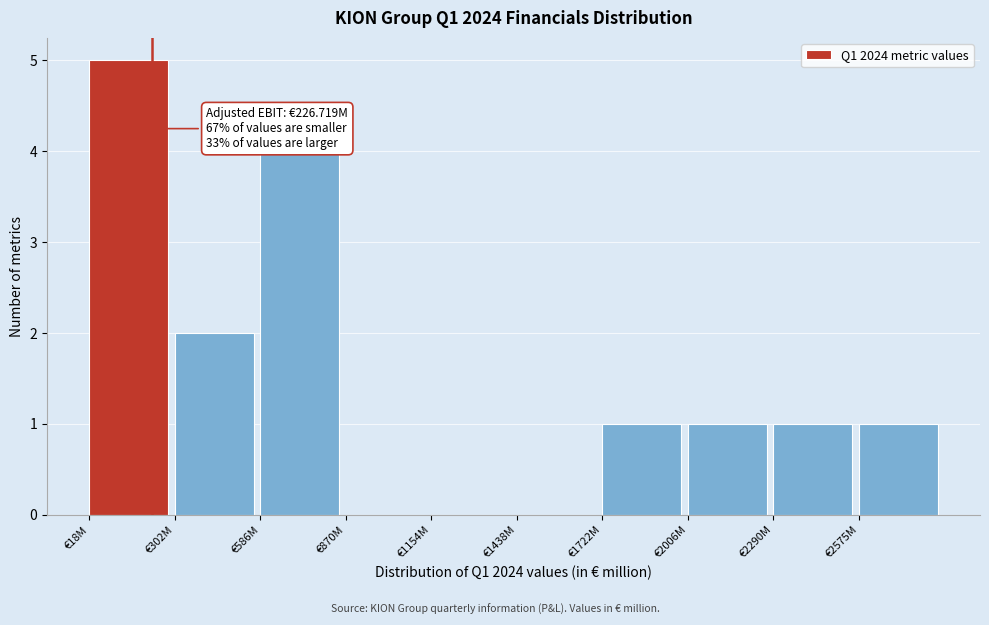

Reading left to right, what are all the values shown in this chart?

€18M=5	€302M=2	€586M=4	€870M=0	€1154M=0	€1438M=0	€1722M=1	€2006M=1	€2290M=1	€2575M=1